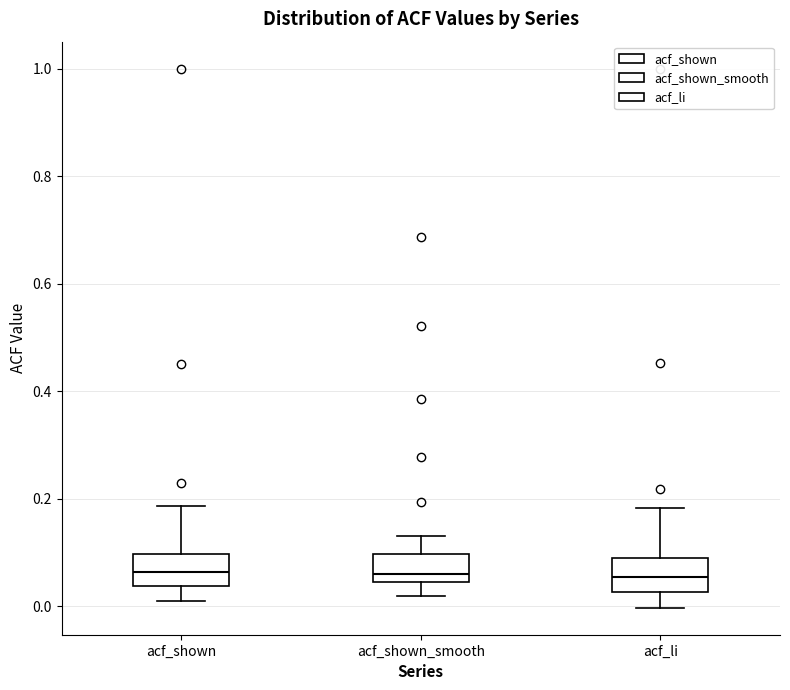

Where does the upper whisker of the box for acf_shown end on the y-axis? The values are not printed on the chart, so give them approximately, as read against the axis.

0.18